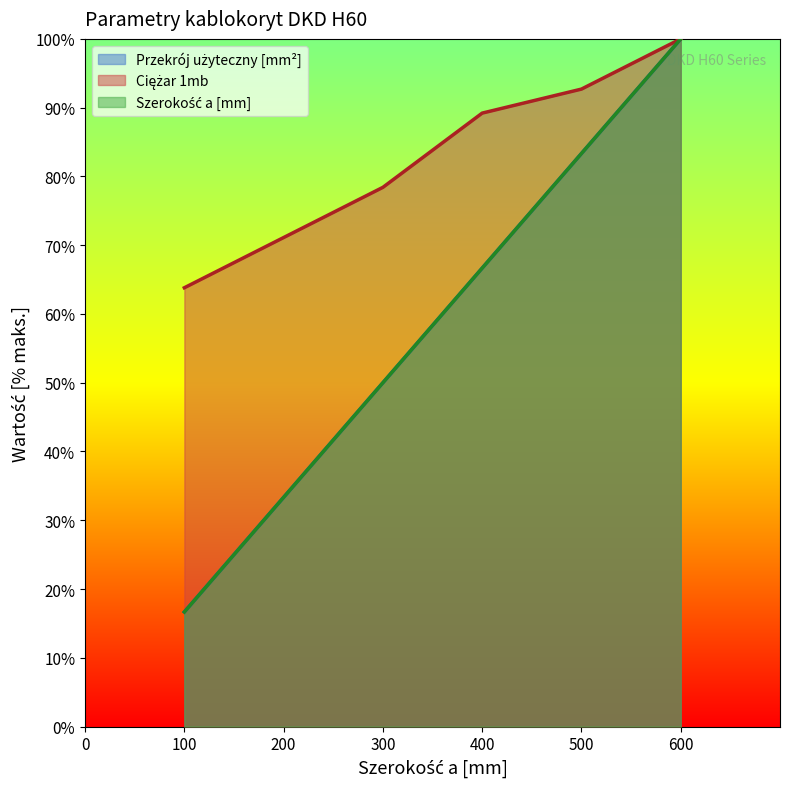

Which series has the largest total across all categories?

Ciężar 1mb